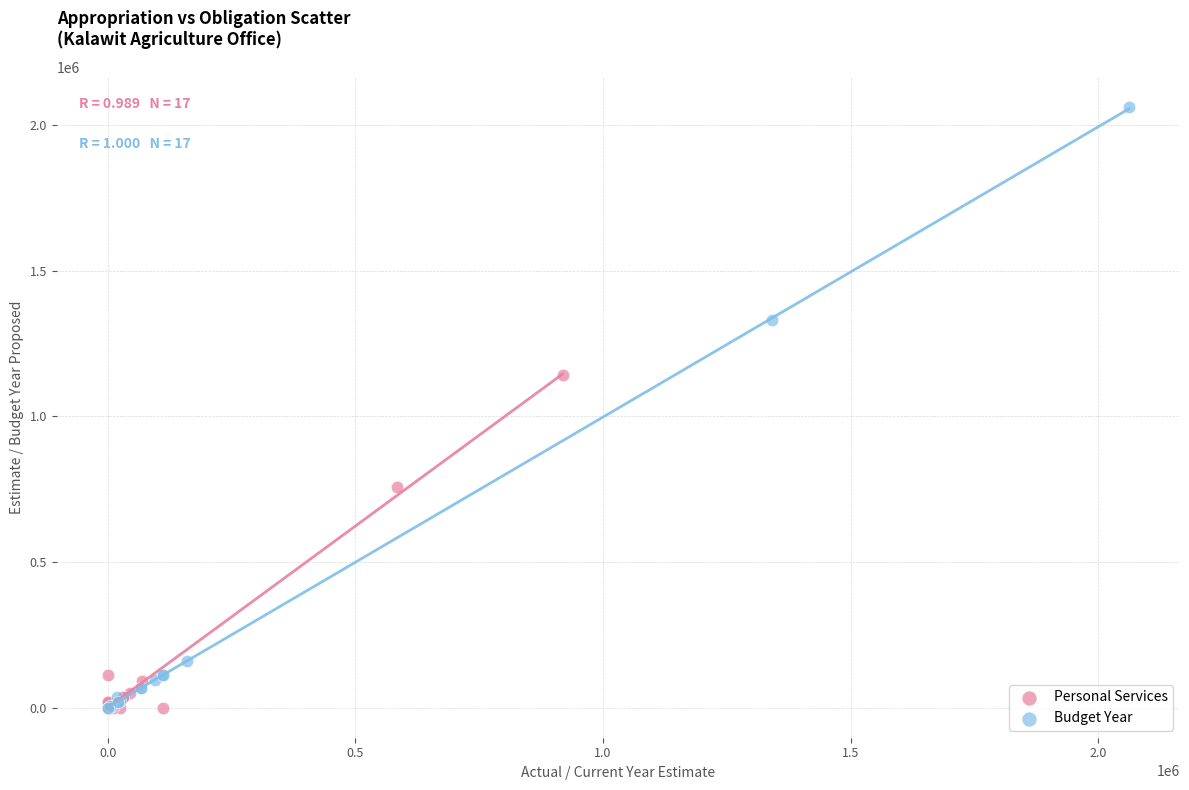

Which series has the widest spread of Y values?

Budget Year